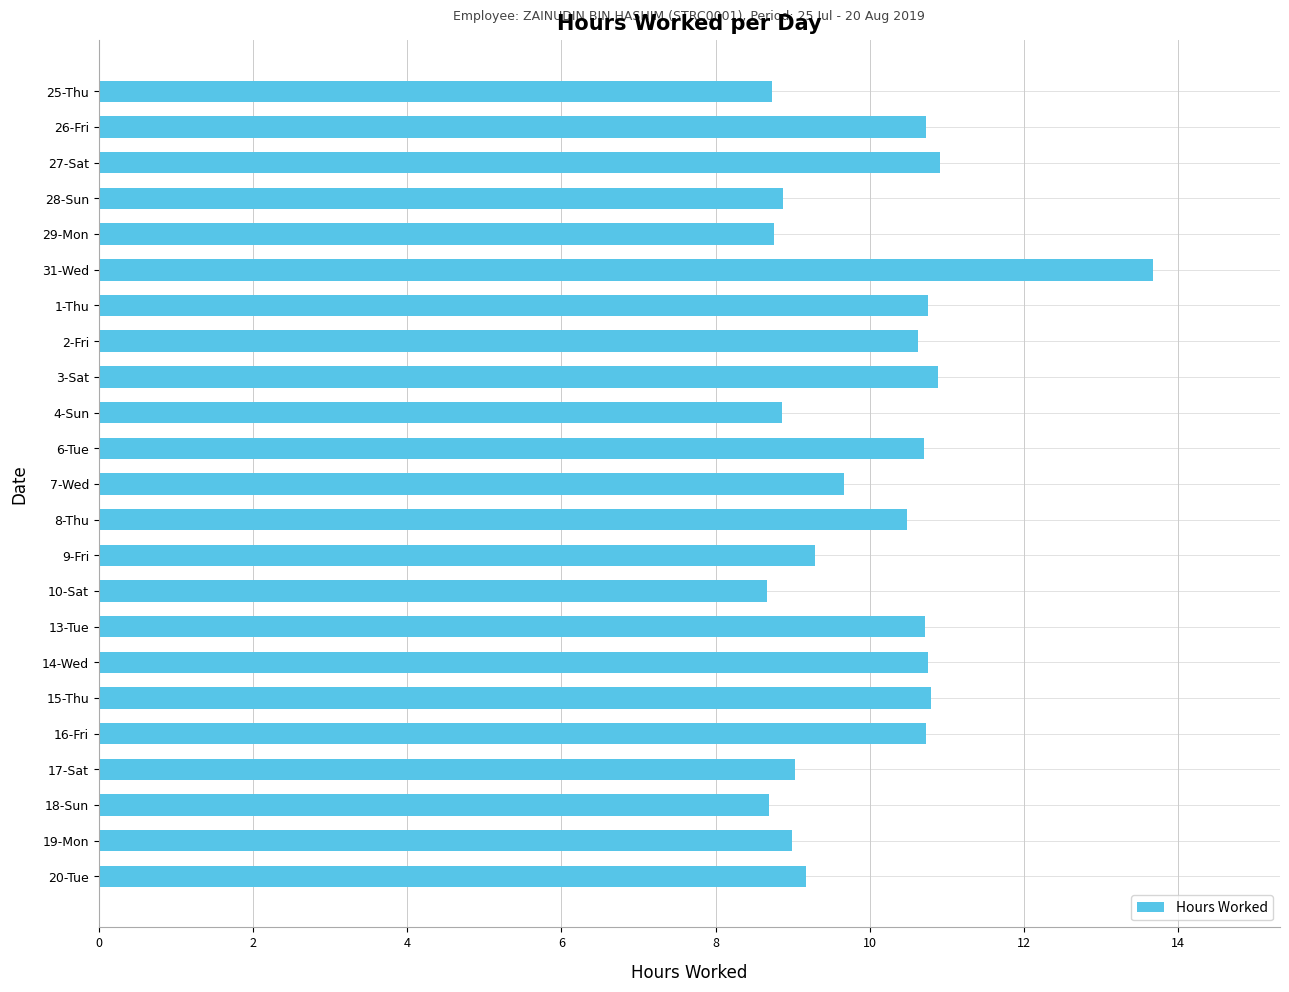

True or false: the data shows 5.5 at 17-Sat.

False